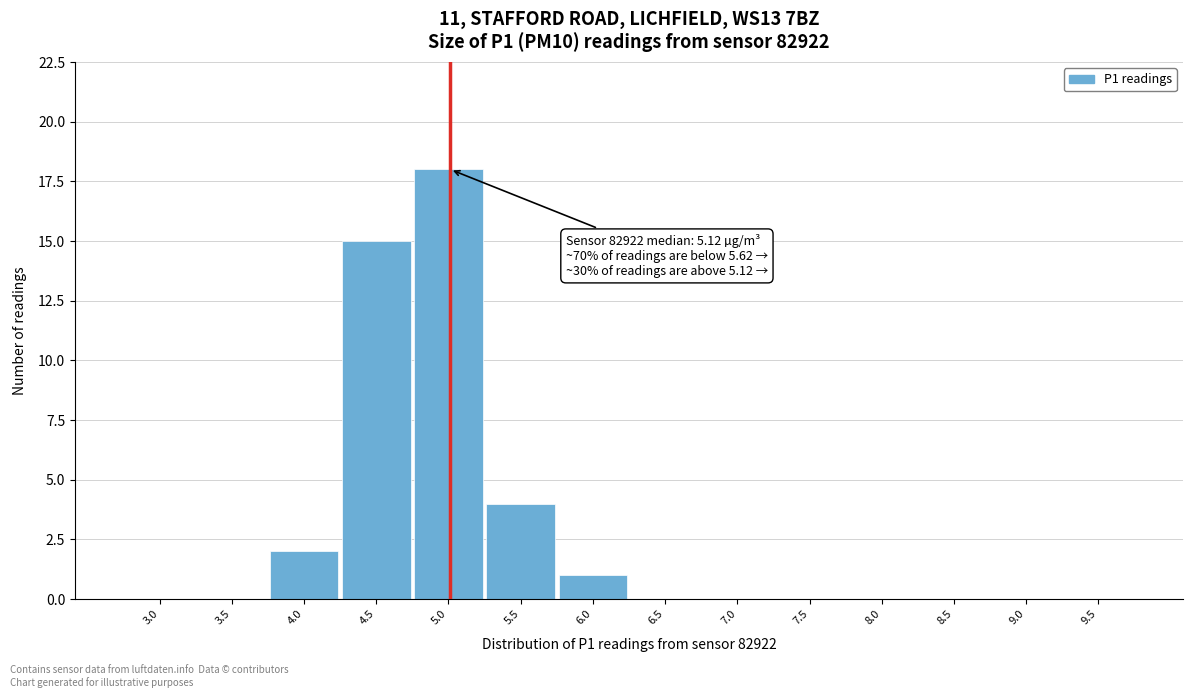

Reading left to right, transcribe all the data shown in this chart.

3.0=0	3.5=0	4.0=2	4.5=15	5.0=18	5.5=4	6.0=1	6.5=0	7.0=0	7.5=0	8.0=0	8.5=0	9.0=0	9.5=0